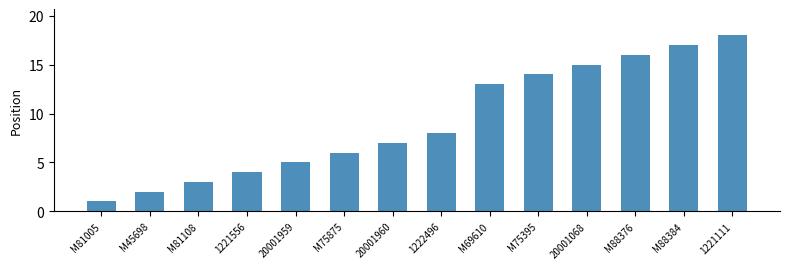

What is the difference between the maximum and second lowest values?

16